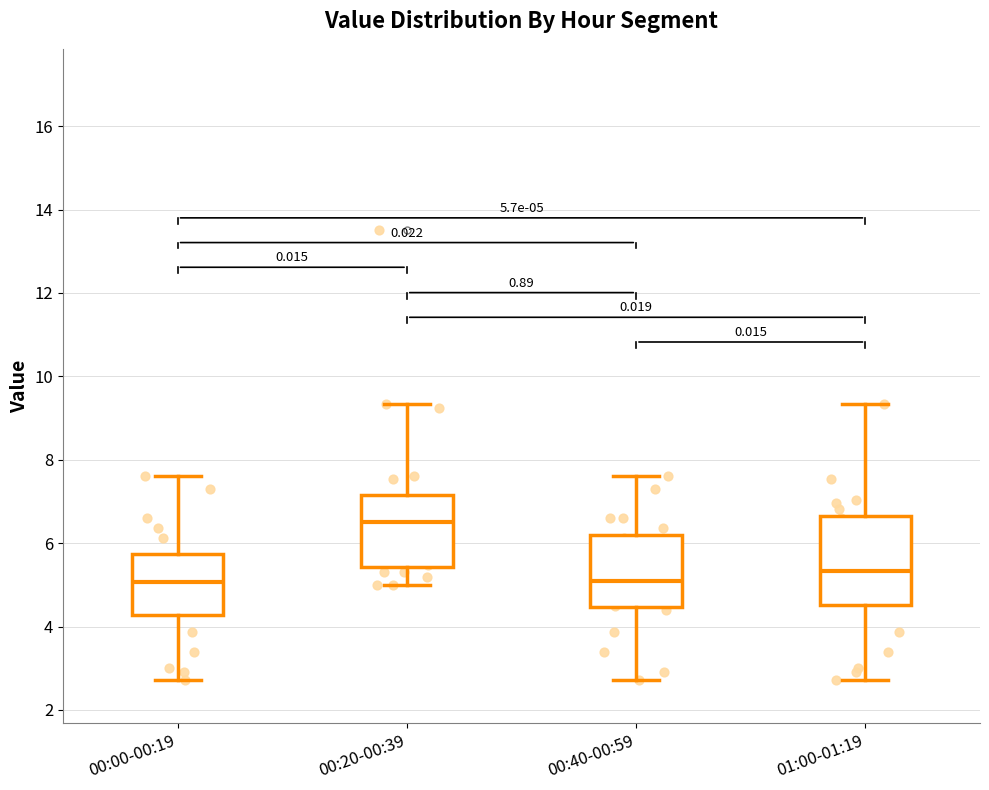

Comparing the boxes themselves (not the whiskers), which one is the tallest?

01:00-01:19